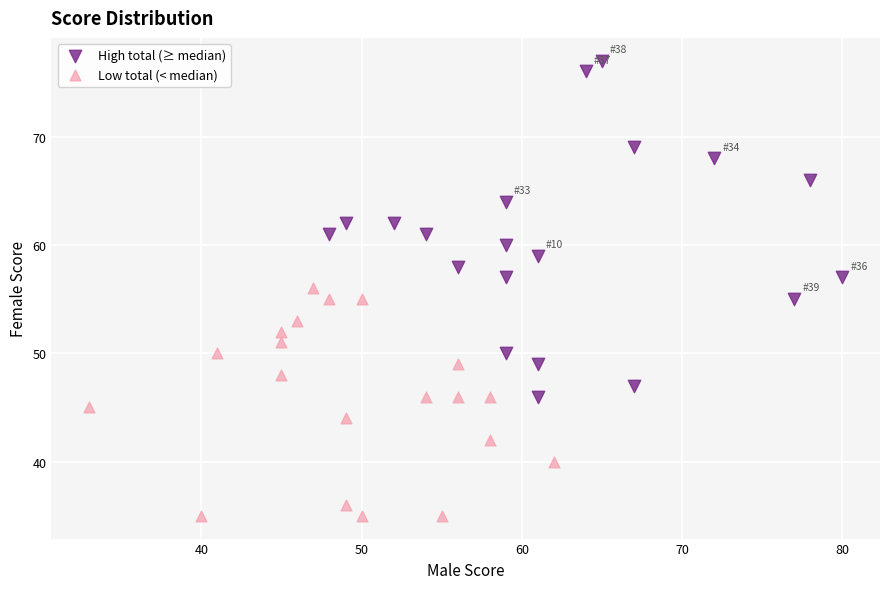

Which series has the largest Y range (max minus min)?

High total (≥ median)